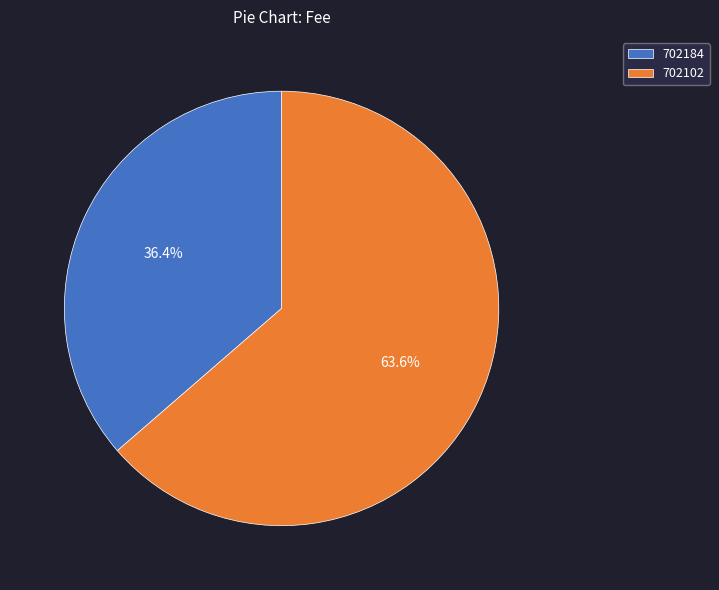

Does 702184 account for over 50% of the chart?

No